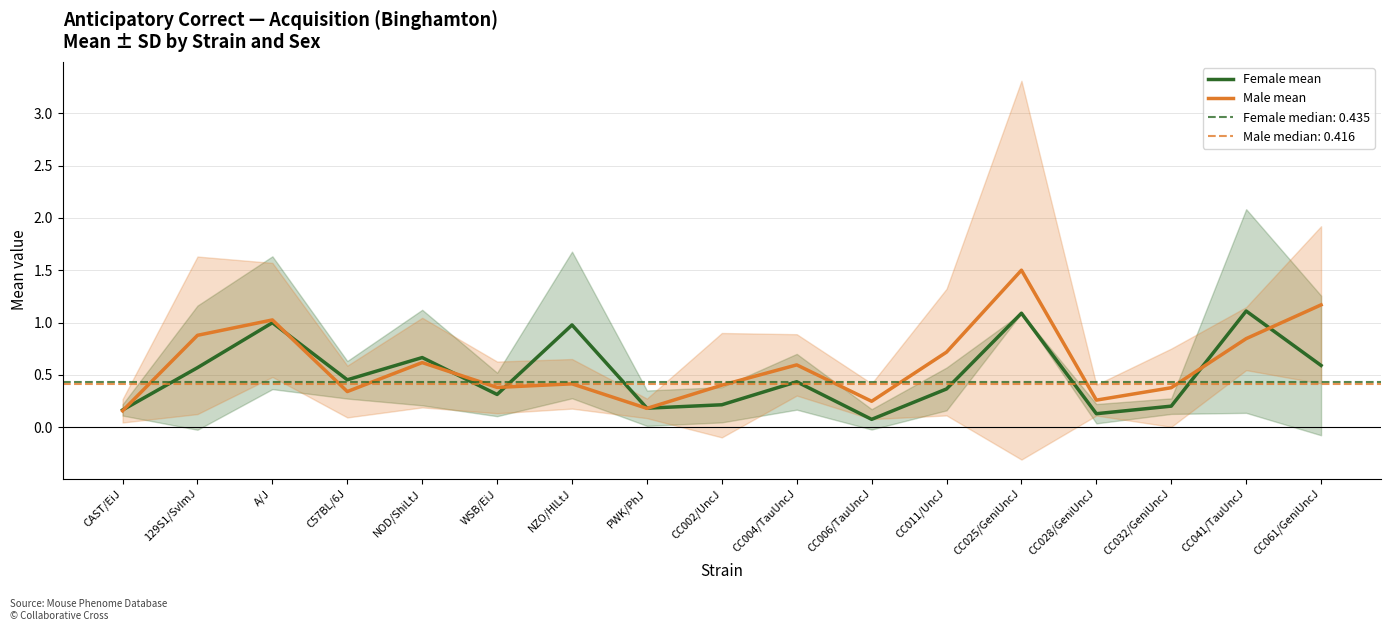

In Male mean, how many points are higher than both neighbors (excluding endpoints)?

5